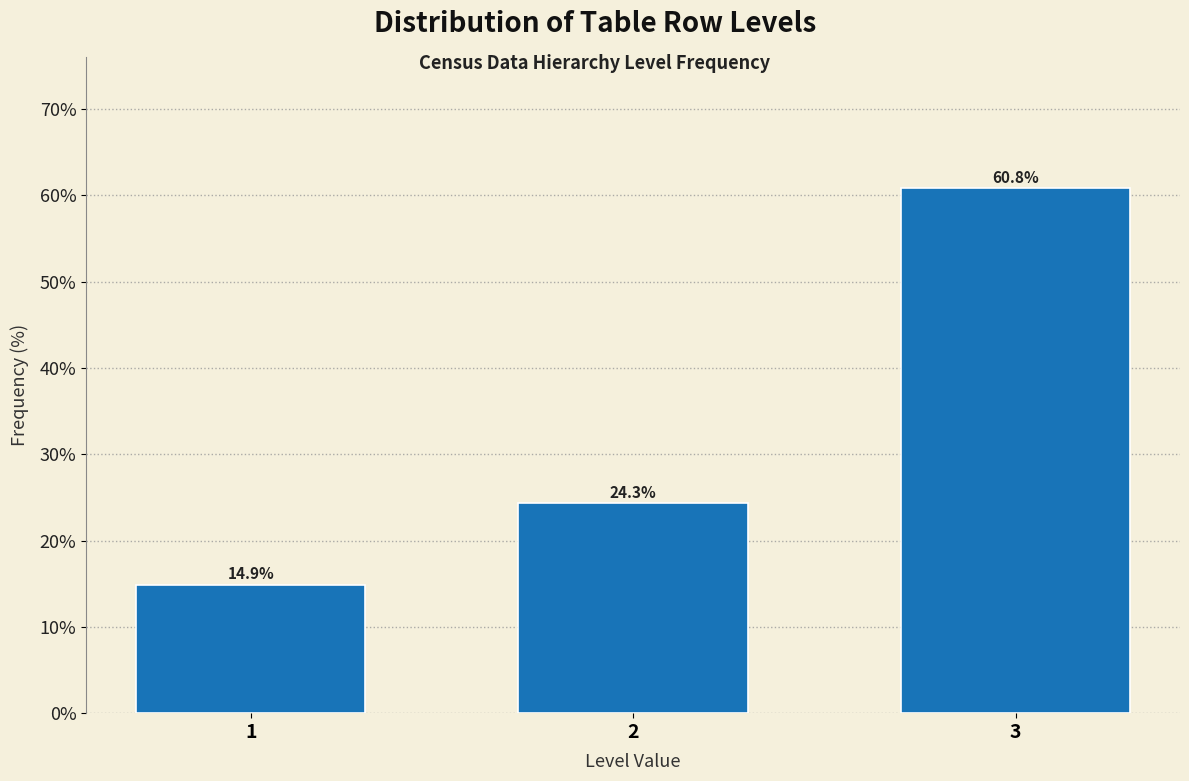

Reading left to right, transcribe all the data shown in this chart.

1=14.9	2=24.3	3=60.8